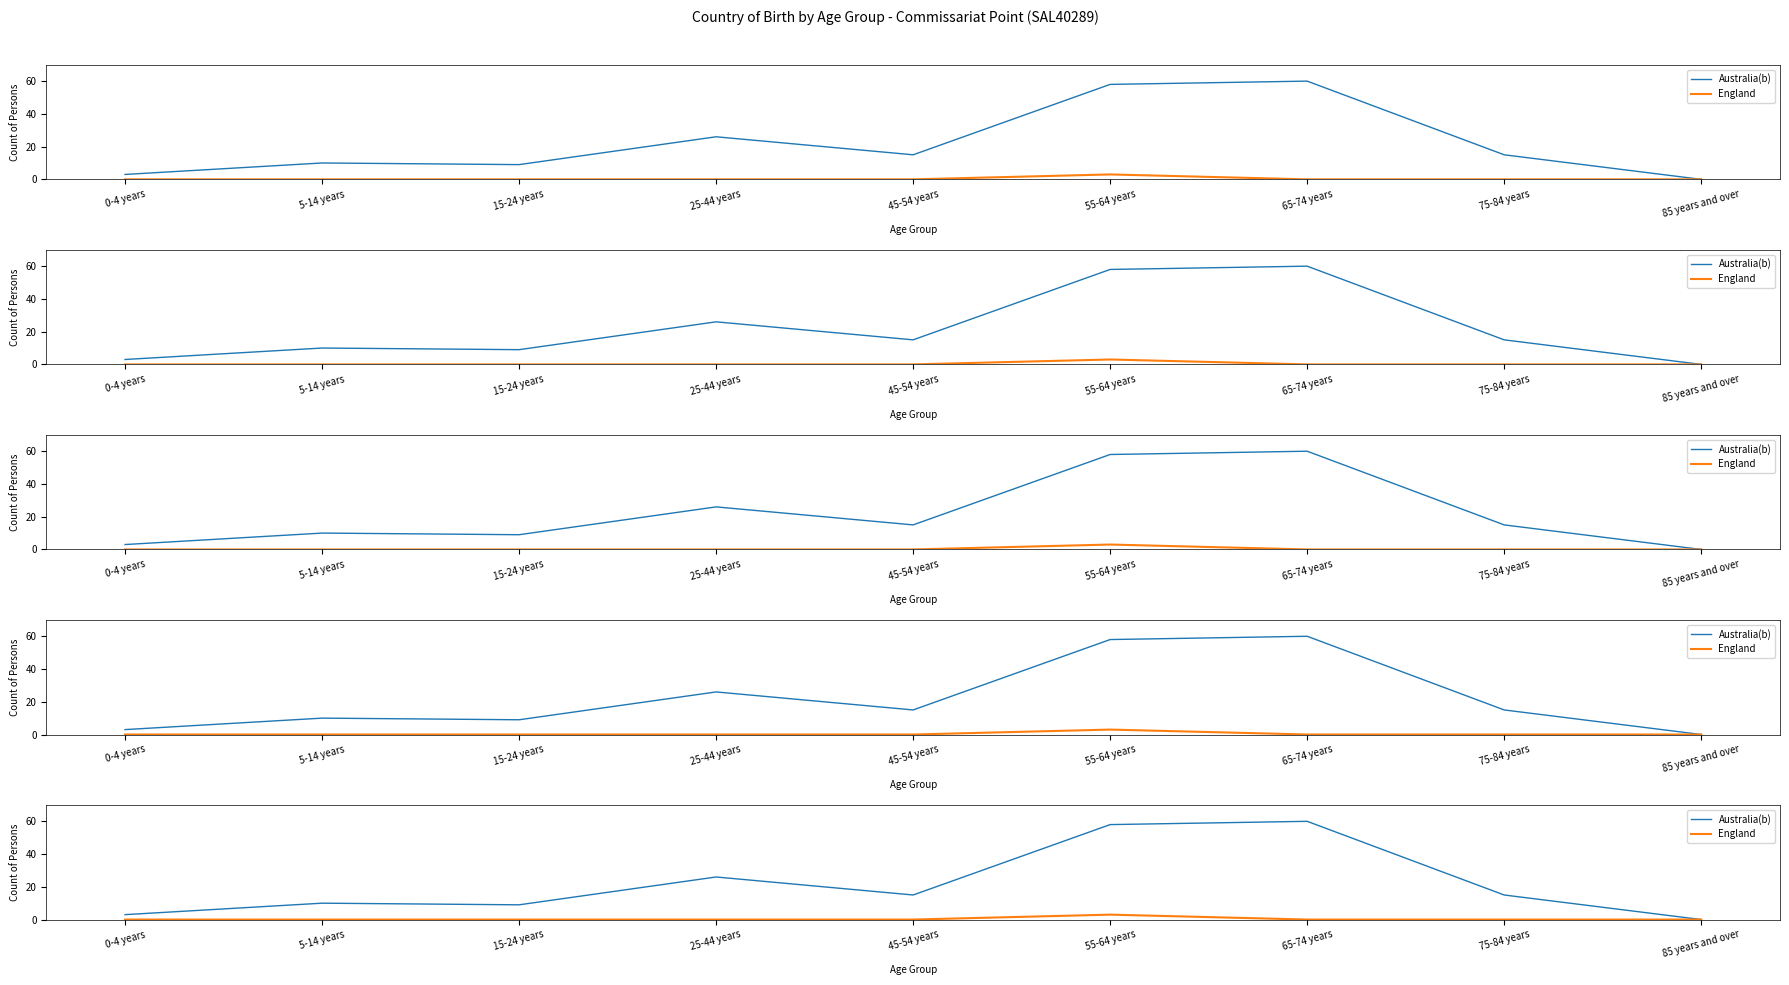

Where is the first local minimum for Australia(b)?

15-24 years